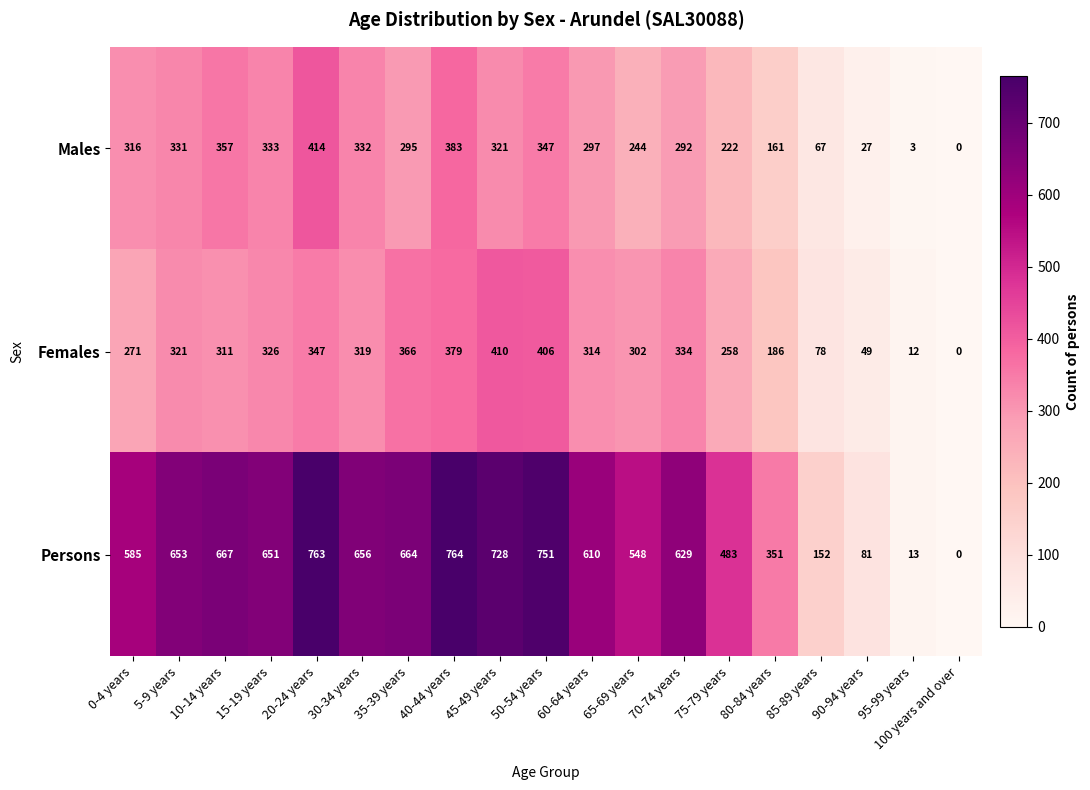

List the series in order of their peak value, lowest first.

Females, Males, Persons